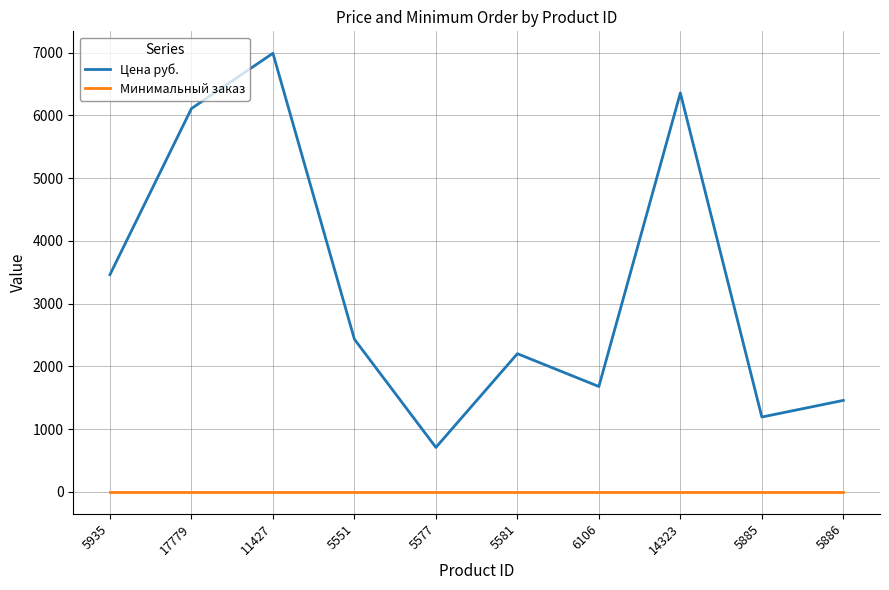

At which label is Цена руб. closest to 3848?

5935